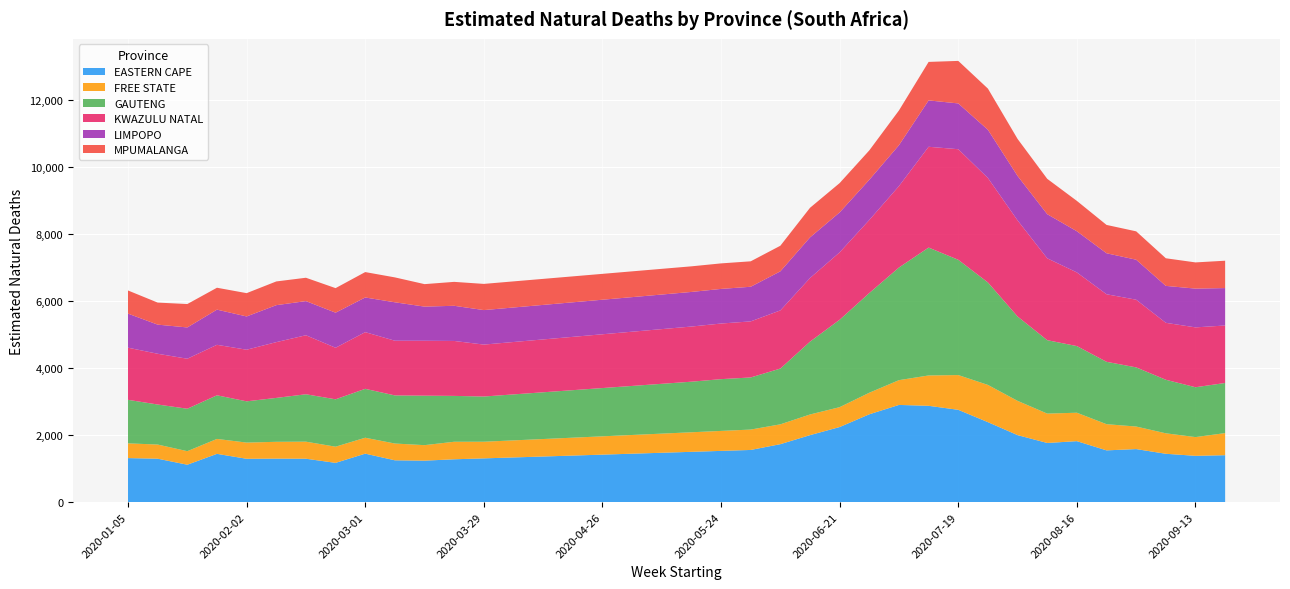

Reading left to right, transcribe all the data shown in this chart.

EASTERN CAPE: 2020-01-05=1313.5	2020-01-12=1295.6	2020-01-19=1115.9	2020-01-26=1440.5	2020-02-02=1293.0	2020-02-09=1297.7	2020-02-16=1295.0	2020-02-23=1171.0	2020-03-01=1446.4	2020-03-08=1247.7	2020-03-15=1237.1	2020-03-22=1278.2	2020-03-29=1305.2	2020-04-05=1333.2	2020-04-12=1361.1	2020-04-19=1389.0	2020-04-26=1417.0	2020-05-03=1444.9	2020-05-10=1472.9	2020-05-17=1500.8	2020-05-24=1528.7	2020-05-31=1556.7	2020-06-07=1729.5	2020-06-14=1999.3	2020-06-21=2241.2	2020-06-28=2621.8	2020-07-05=2901.4	2020-07-12=2875.1	2020-07-19=2755.4	2020-07-26=2386.9	2020-08-02=1999.6	2020-08-09=1765.4	2020-08-16=1819.5	2020-08-23=1544.3	2020-08-30=1582.7	2020-09-06=1442.5	2020-09-13=1381.2	2020-09-20=1400.1
FREE STATE: 2020-01-05=440.3	2020-01-12=422.6	2020-01-19=404.3	2020-01-26=445.6	2020-02-02=483.7	2020-02-09=502.2	2020-02-16=509.2	2020-02-23=483.3	2020-03-01=475.4	2020-03-08=500.9	2020-03-15=463.1	2020-03-22=523.3	2020-03-29=497.0	2020-04-05=509.5	2020-04-12=521.9	2020-04-19=534.3	2020-04-26=546.8	2020-05-03=559.2	2020-05-10=571.6	2020-05-17=584.0	2020-05-24=596.5	2020-05-31=608.9	2020-06-07=592.3	2020-06-14=616.6	2020-06-21=593.6	2020-06-28=643.7	2020-07-05=739.8	2020-07-12=906.3	2020-07-19=1037.8	2020-07-26=1111.7	2020-08-02=1023.4	2020-08-09=877.1	2020-08-16=849.1	2020-08-23=782.1	2020-08-30=673.3	2020-09-06=611.3	2020-09-13=559.8	2020-09-20=659.8
GAUTENG: 2020-01-05=1299.9	2020-01-12=1195.4	2020-01-19=1267.3	2020-01-26=1302.8	2020-02-02=1231.9	2020-02-09=1311.0	2020-02-16=1415.5	2020-02-23=1414.9	2020-03-01=1460.3	2020-03-08=1436.7	2020-03-15=1477.6	2020-03-22=1369.4	2020-03-29=1350.1	2020-04-05=1373.0	2020-04-12=1395.8	2020-04-19=1418.7	2020-04-26=1441.6	2020-05-03=1464.5	2020-05-10=1487.4	2020-05-17=1510.3	2020-05-24=1546.1	2020-05-31=1556.1	2020-06-07=1665.5	2020-06-14=2175.0	2020-06-21=2610.8	2020-06-28=2977.9	2020-07-05=3364.0	2020-07-12=3819.0	2020-07-19=3442.4	2020-07-26=3059.8	2020-08-02=2519.5	2020-08-09=2192.3	2020-08-16=1990.2	2020-08-23=1862.8	2020-08-30=1766.5	2020-09-06=1599.0	2020-09-13=1488.7	2020-09-20=1496.8
KWAZULU NATAL: 2020-01-05=1557.2	2020-01-12=1515.6	2020-01-19=1493.5	2020-01-26=1507.6	2020-02-02=1541.4	2020-02-09=1665.3	2020-02-16=1762.4	2020-02-23=1539.5	2020-03-01=1692.6	2020-03-08=1633.3	2020-03-15=1639.9	2020-03-22=1640.8	2020-03-29=1550.9	2020-04-05=1564.6	2020-04-12=1578.4	2020-04-19=1592.1	2020-04-26=1605.8	2020-05-03=1619.5	2020-05-10=1633.3	2020-05-17=1647.0	2020-05-24=1660.7	2020-05-31=1674.5	2020-06-07=1736.9	2020-06-14=1899.7	2020-06-21=2013.0	2020-06-28=2181.7	2020-07-05=2432.1	2020-07-12=3010.1	2020-07-19=3302.3	2020-07-26=3119.8	2020-08-02=2870.4	2020-08-09=2445.6	2020-08-16=2199.5	2020-08-23=2017.2	2020-08-30=2020.9	2020-09-06=1700.6	2020-09-13=1787.5	2020-09-20=1716.7
LIMPOPO: 2020-01-05=1017.1	2020-01-12=870.1	2020-01-19=934.3	2020-01-26=1050.7	2020-02-02=993.4	2020-02-09=1104.2	2020-02-16=1019.7	2020-02-23=1047.6	2020-03-01=1035.4	2020-03-08=1147.7	2020-03-15=1019.8	2020-03-22=1050.3	2020-03-29=1030.4	2020-04-05=1030.8	2020-04-12=1031.2	2020-04-19=1031.6	2020-04-26=1032.1	2020-05-03=1032.5	2020-05-10=1032.9	2020-05-17=1033.3	2020-05-24=1033.8	2020-05-31=1034.2	2020-06-07=1166.8	2020-06-14=1213.7	2020-06-21=1192.6	2020-06-28=1200.6	2020-07-05=1220.9	2020-07-12=1384.8	2020-07-19=1367.1	2020-07-26=1439.5	2020-08-02=1326.5	2020-08-09=1317.2	2020-08-16=1229.4	2020-08-23=1224.2	2020-08-30=1194.4	2020-09-06=1102.6	2020-09-13=1158.0	2020-09-20=1117.5
MPUMALANGA: 2020-01-05=691.0	2020-01-12=657.9	2020-01-19=698.8	2020-01-26=653.8	2020-02-02=696.0	2020-02-09=708.4	2020-02-16=697.4	2020-02-23=732.7	2020-03-01=758.5	2020-03-08=743.6	2020-03-15=671.1	2020-03-22=714.2	2020-03-29=782.0	2020-04-05=779.5	2020-04-12=777.0	2020-04-19=774.6	2020-04-26=772.1	2020-05-03=769.6	2020-05-10=767.1	2020-05-17=764.7	2020-05-24=762.2	2020-05-31=759.7	2020-06-07=764.0	2020-06-14=883.6	2020-06-21=875.3	2020-06-28=877.2	2020-07-05=1037.6	2020-07-12=1149.4	2020-07-19=1270.0	2020-07-26=1229.5	2020-08-02=1105.5	2020-08-09=1055.6	2020-08-16=906.5	2020-08-23=846.1	2020-08-30=847.2	2020-09-06=824.8	2020-09-13=782.1	2020-09-20=816.9